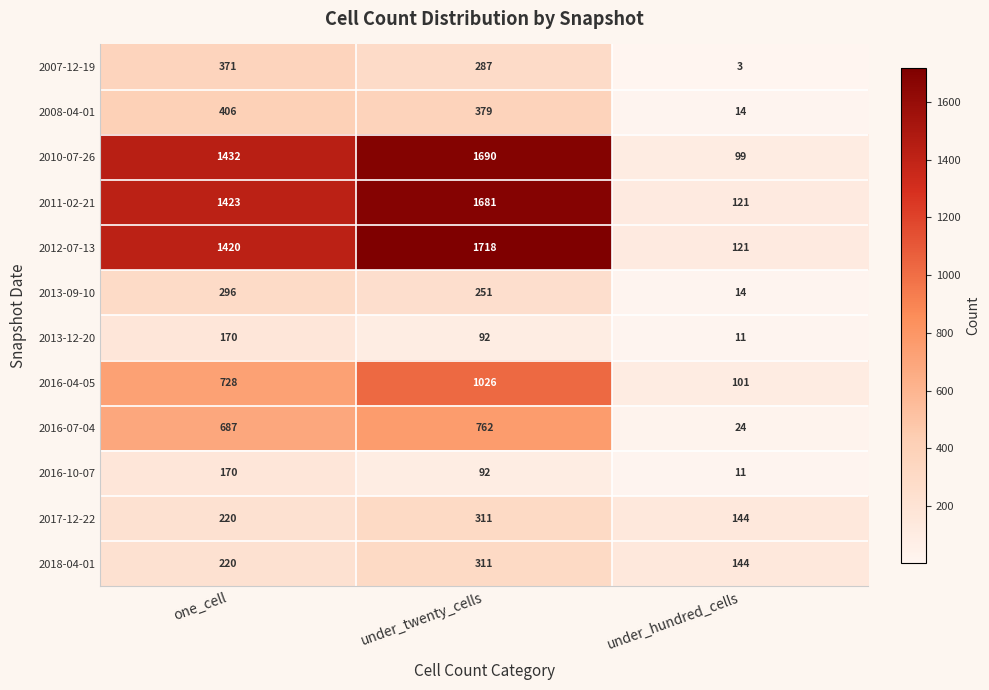

At which category is the sum across all series the highest?

under_twenty_cells